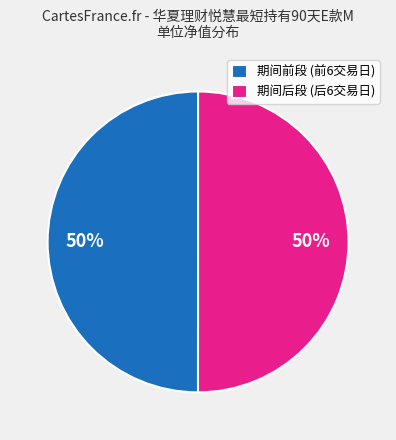

How many segments does this pie chart have?

2